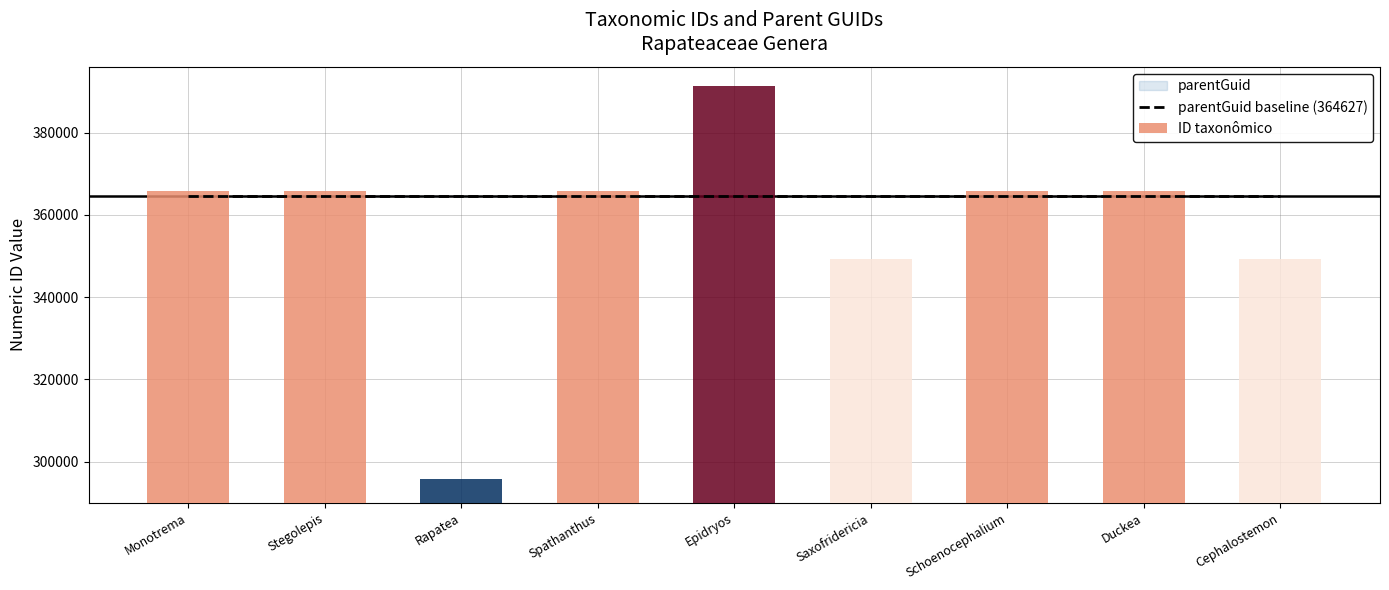

Is the value of parentGuid baseline (364627) at Saxofridericia greater than the value of ID taxonômico at Schoenocephalium?

No